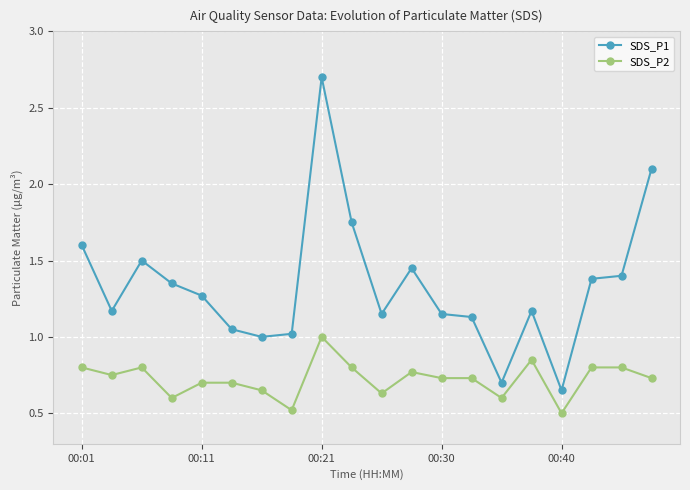

What is the smallest value displayed?

0.5